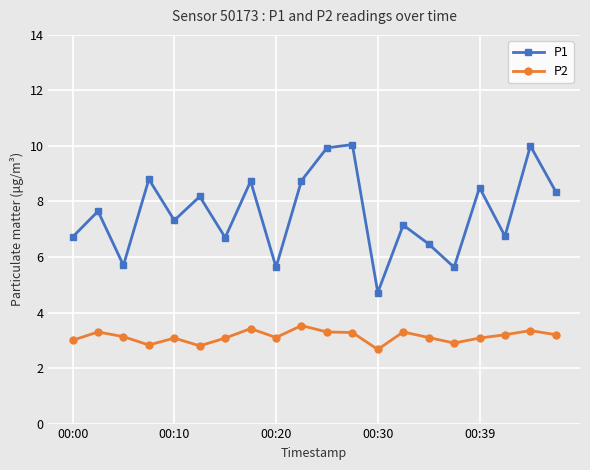

True or false: P2 and P1 intersect in this chart.

False